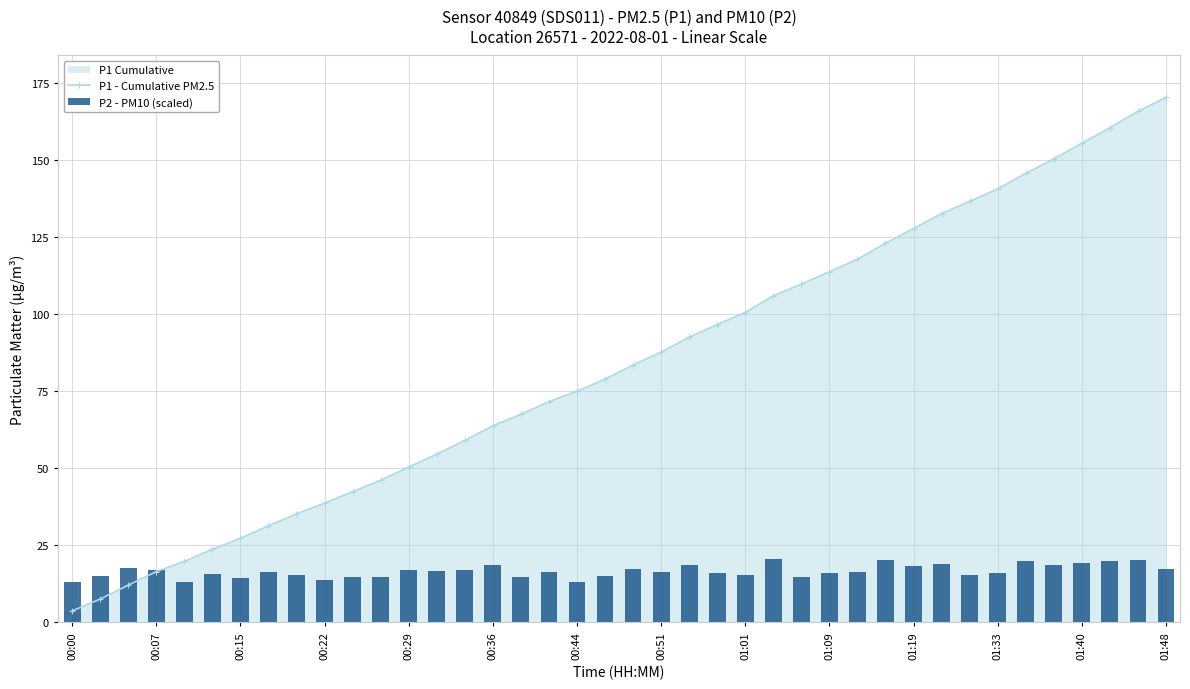

Is it true that P1 - Cumulative PM2.5 equals 129.0 at 00:44?

False